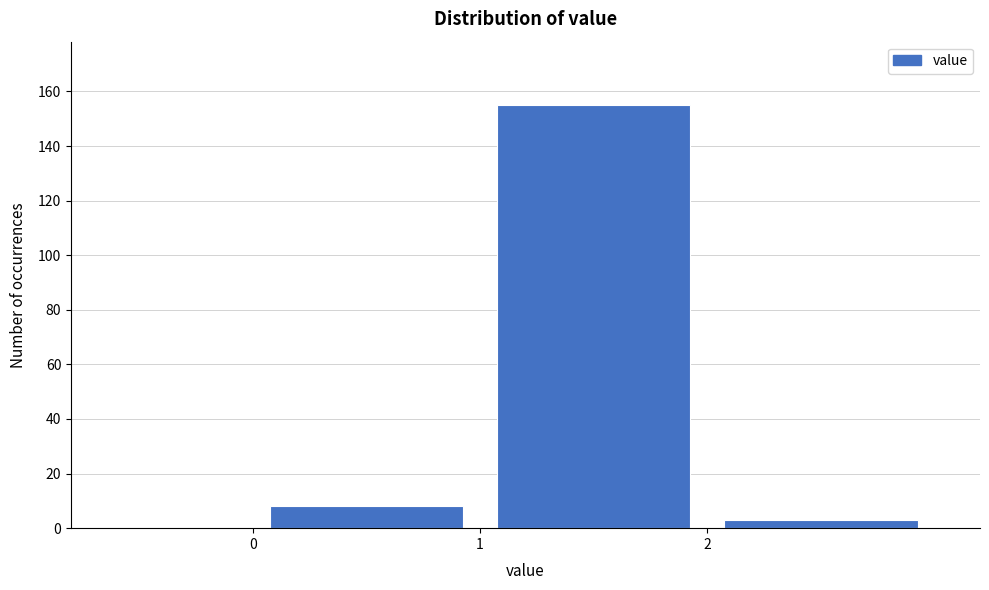

What is the height of the bar covering 2 to 3 on the x-axis? The values are not printed on the chart, so give them approximately, as read against the axis.

4